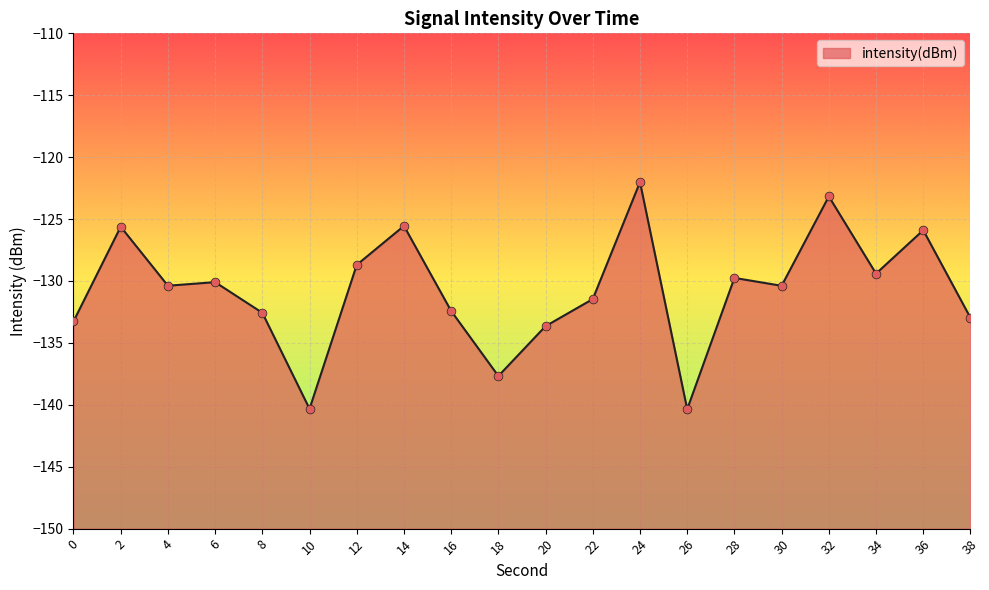

What is the change in value from 0 to 22?

+1.8